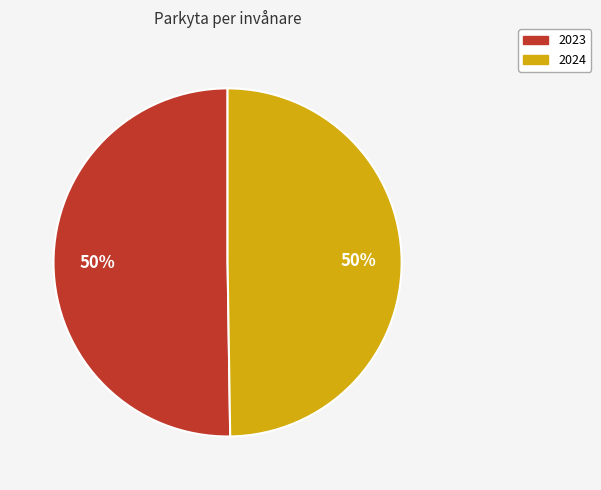

To the nearest percent, what is the combined percentage of 2023 and 2024?

100%